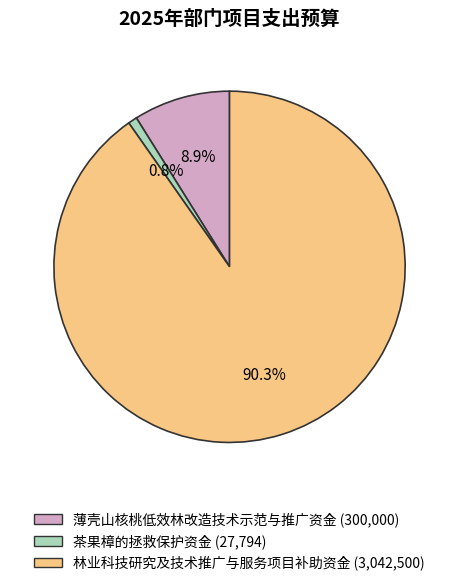

Is it true that 薄壳山核桃低效林改造技术示范与推广资金 is 19% of the pie?

False